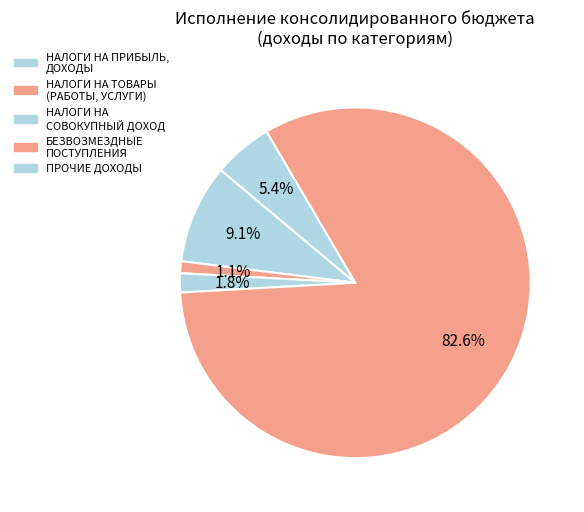

Count the number of slices in the pie.

5